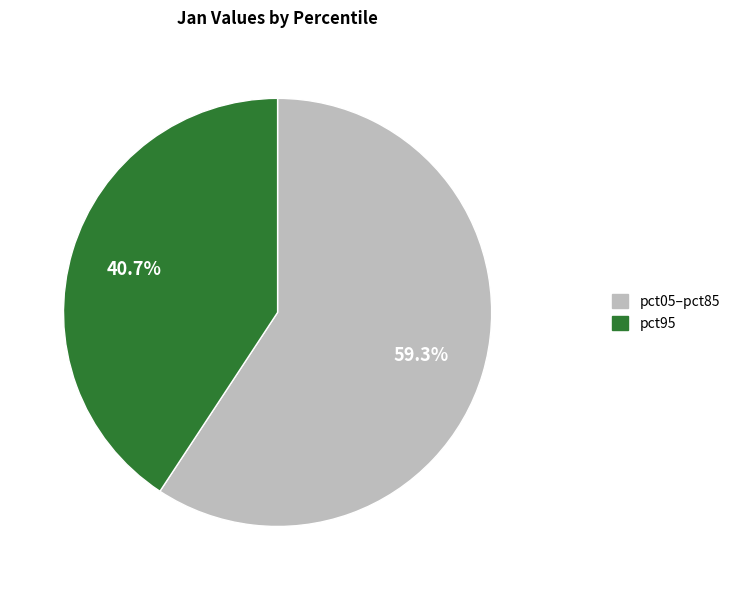

Is there a majority slice in this chart?

Yes